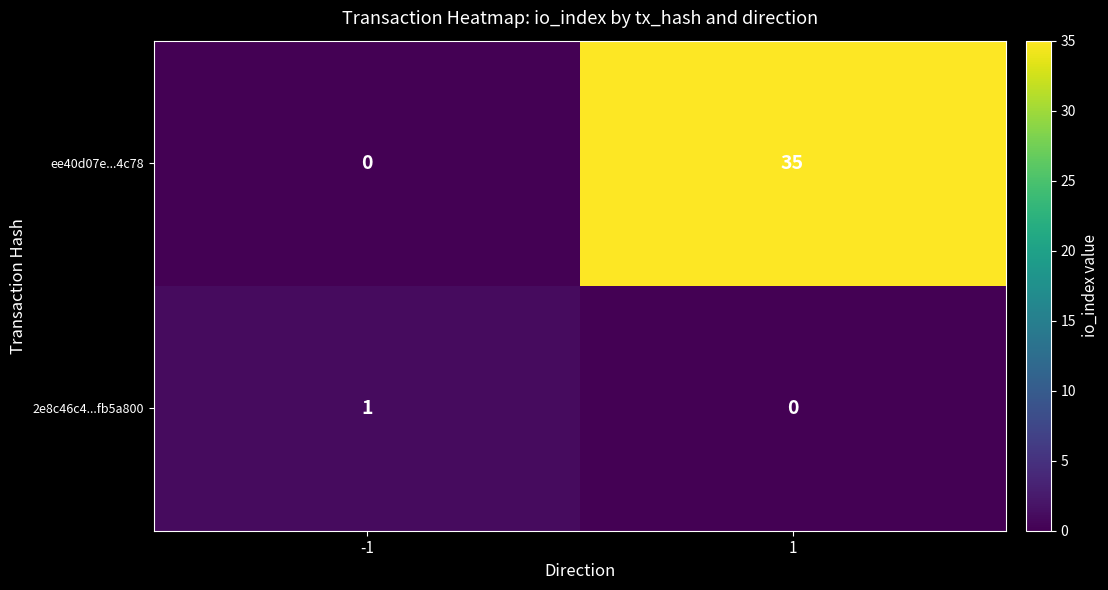

List the labels in order of ee40d07e...4c78 value, smallest first.

-1, 1